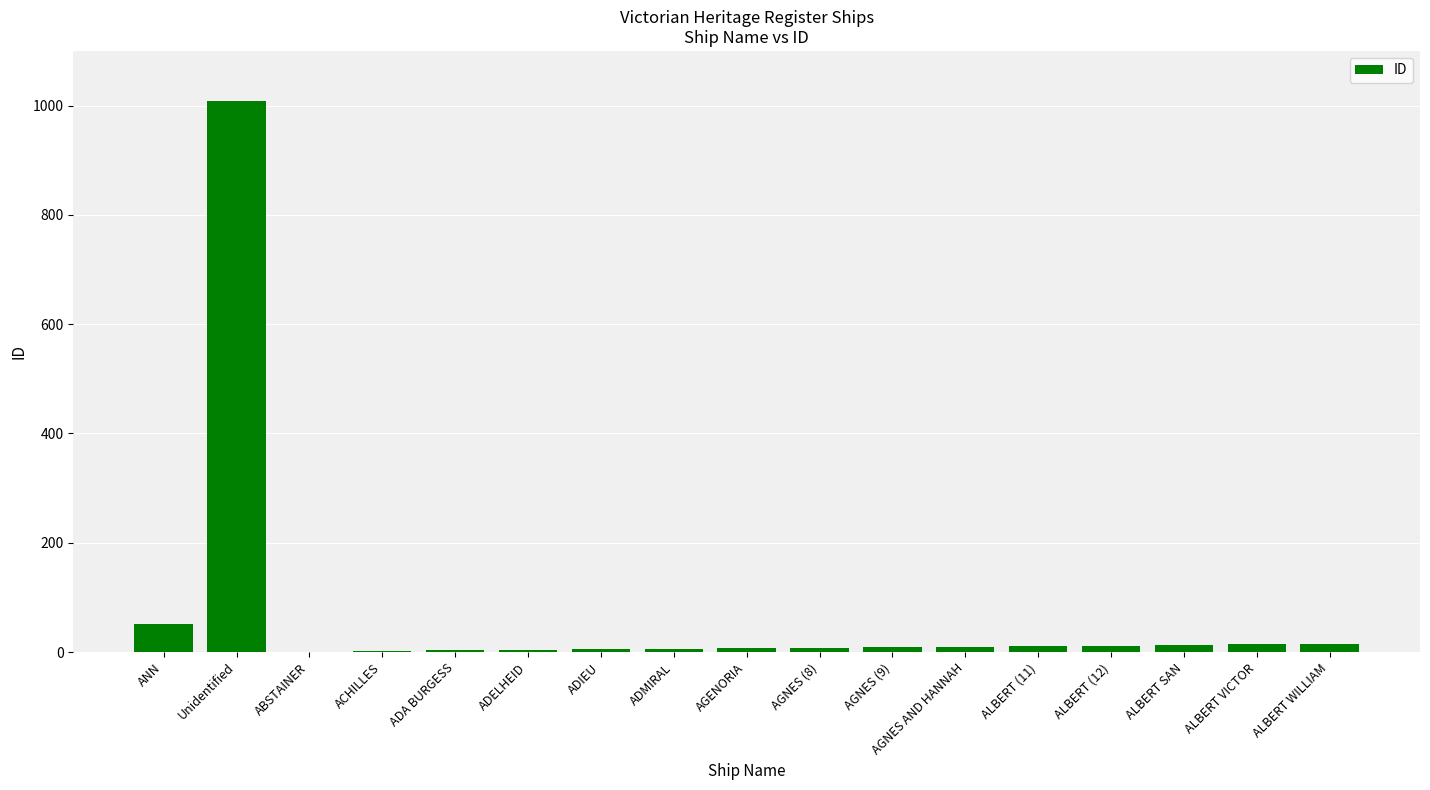

Where is the data nearest to the value 505?

ANN